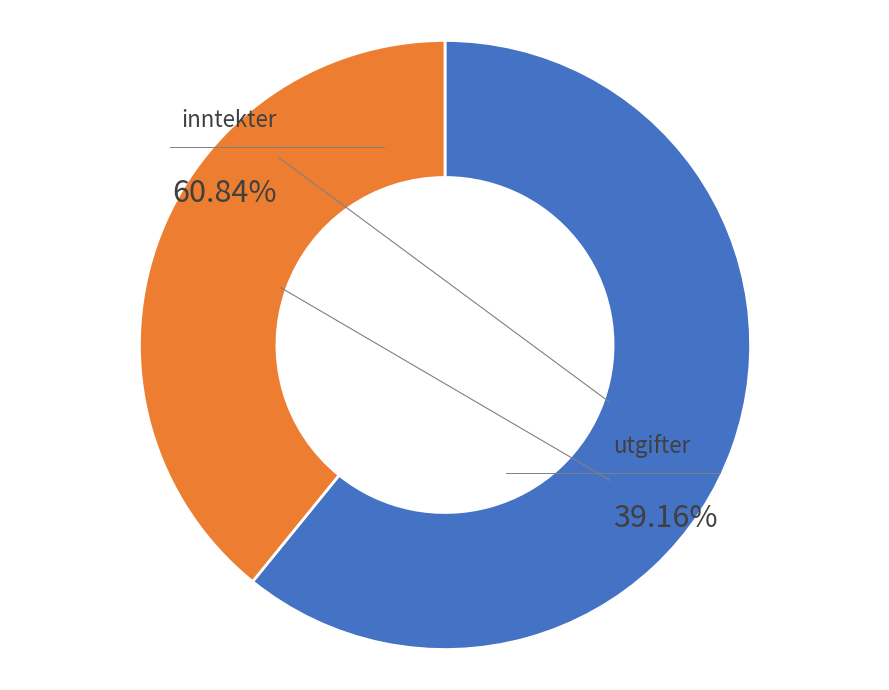

What percentage is the utgifter slice, to the nearest percent?

39%